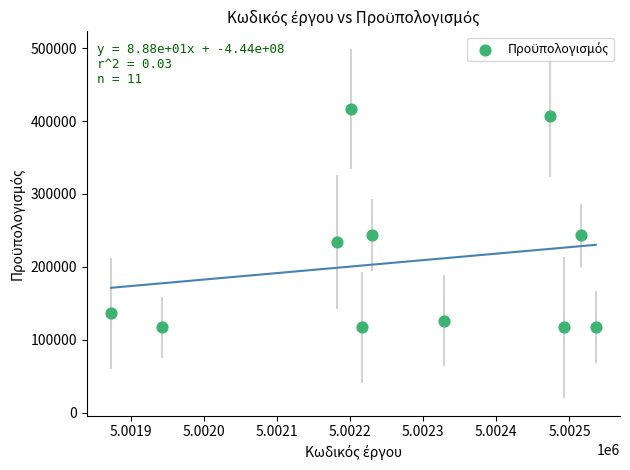

What is the range of X values (max minus min)?

663